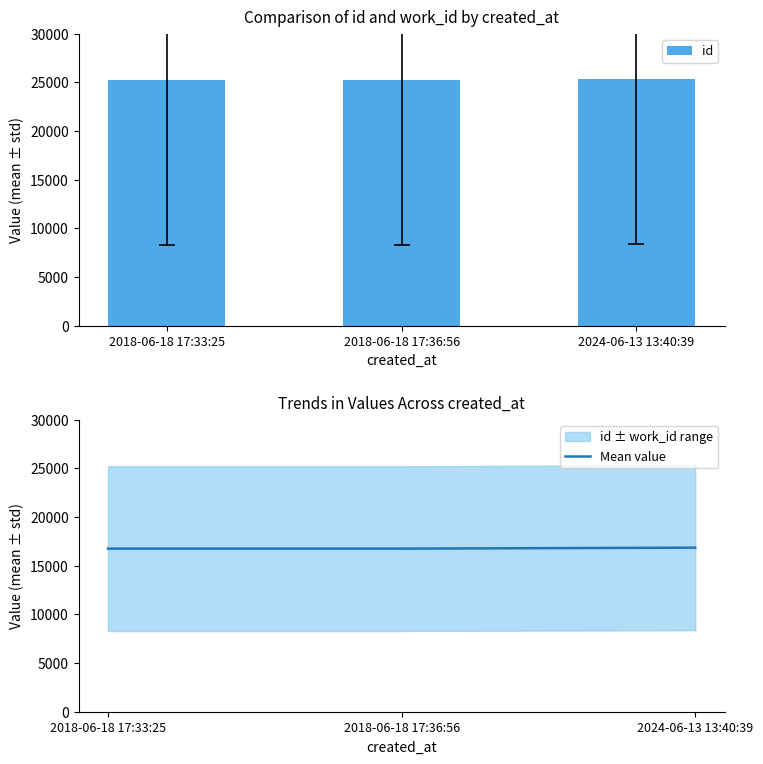

What is the value of the Mean value bar at the 3rd from the left?

16859.0